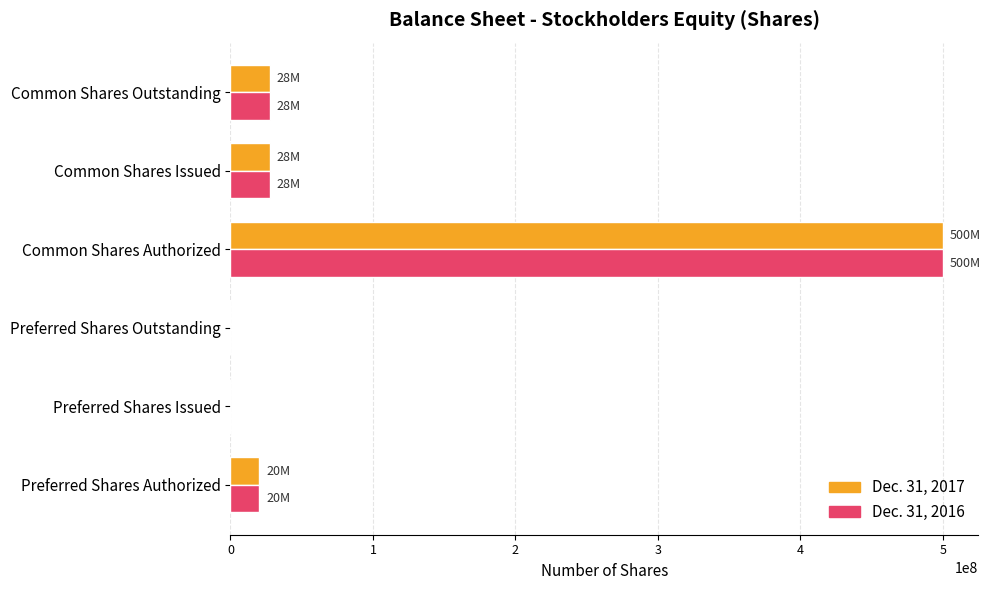

What are all the series names shown in the legend?

Dec. 31, 2017, Dec. 31, 2016